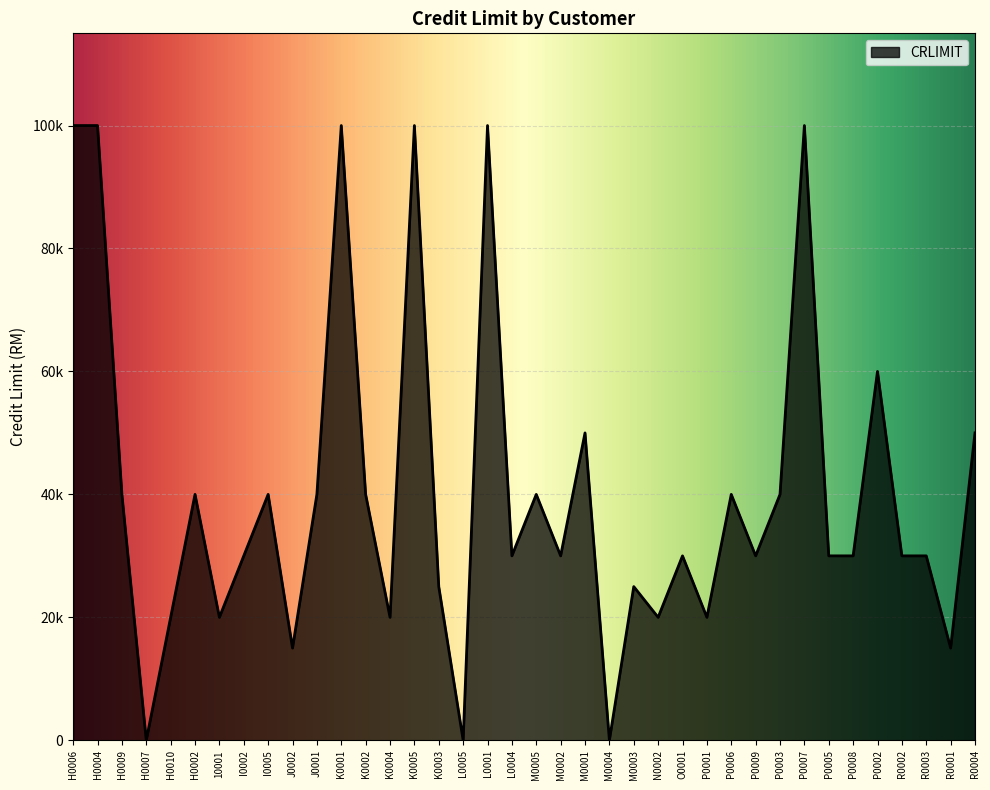

Does the chart have visible grid lines?

Yes